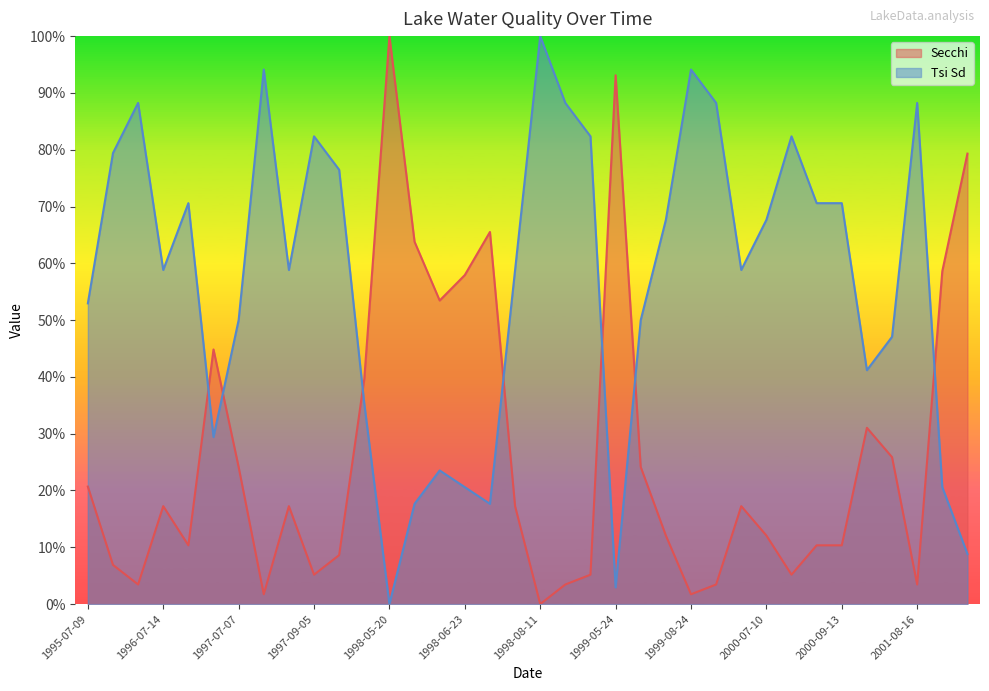

True or false: Secchi has more than 2 points higher than both neighbors.

True